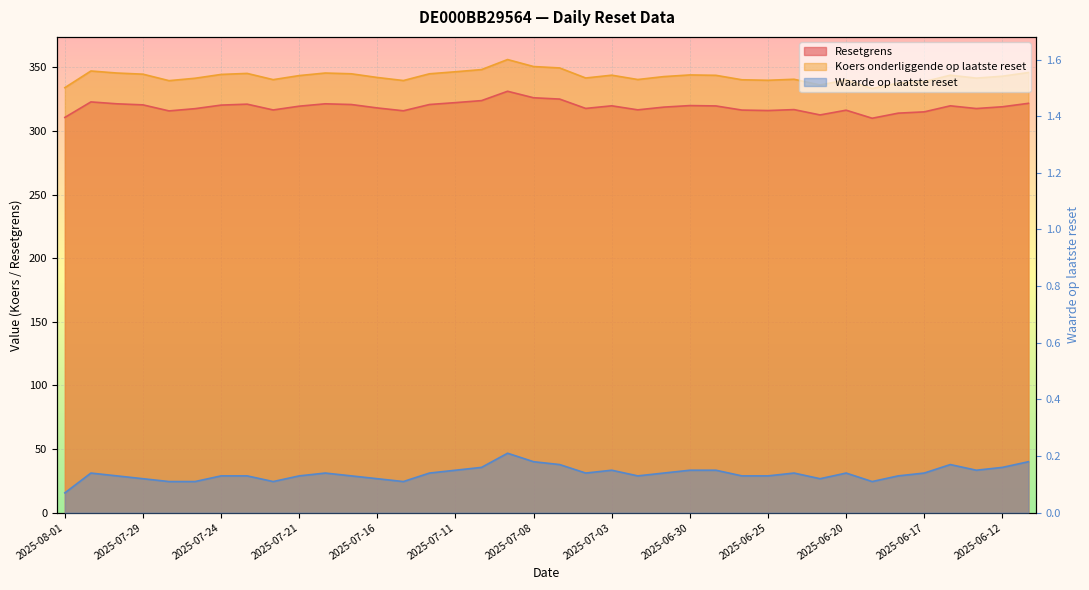

True or false: Koers onderliggende op laatste reset has more than 0 points higher than both neighbors.

True